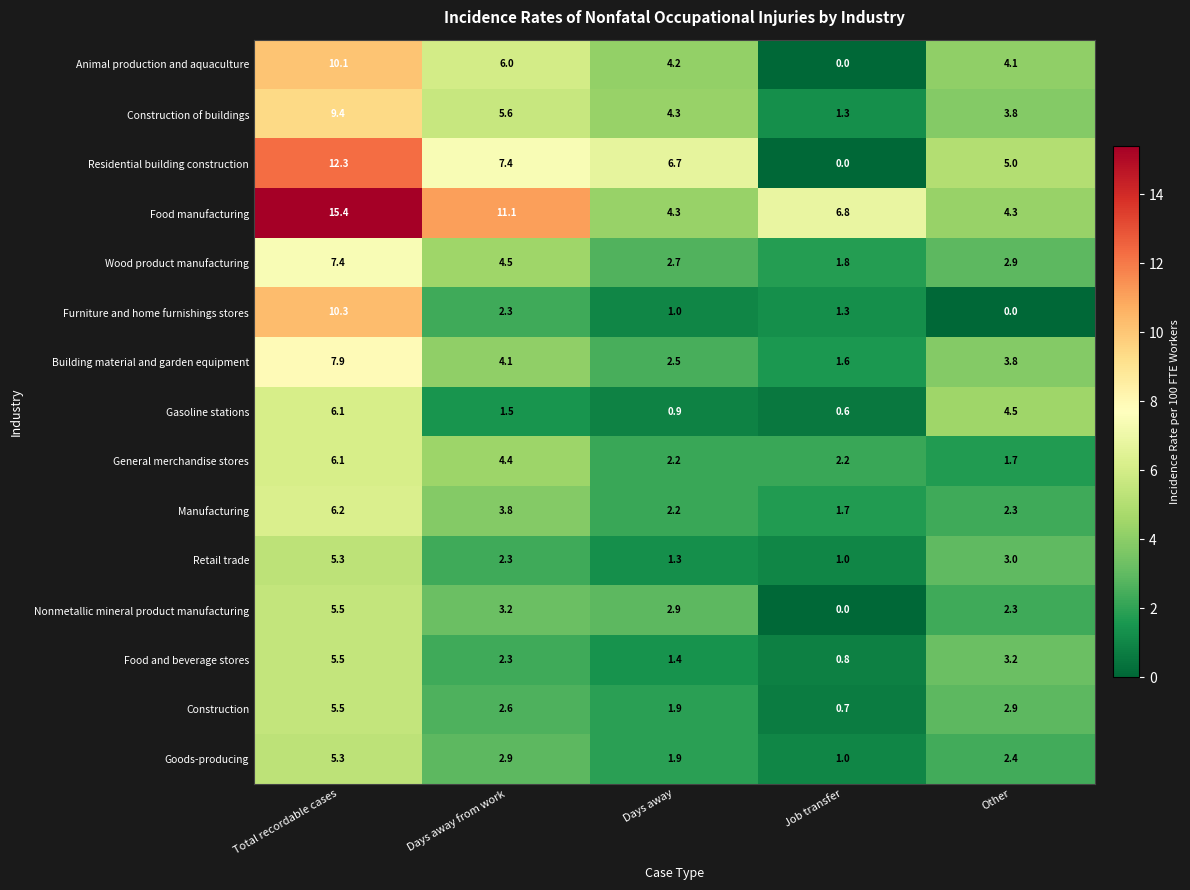

Where is Gasoline stations nearest to the value 3?

Days away from work